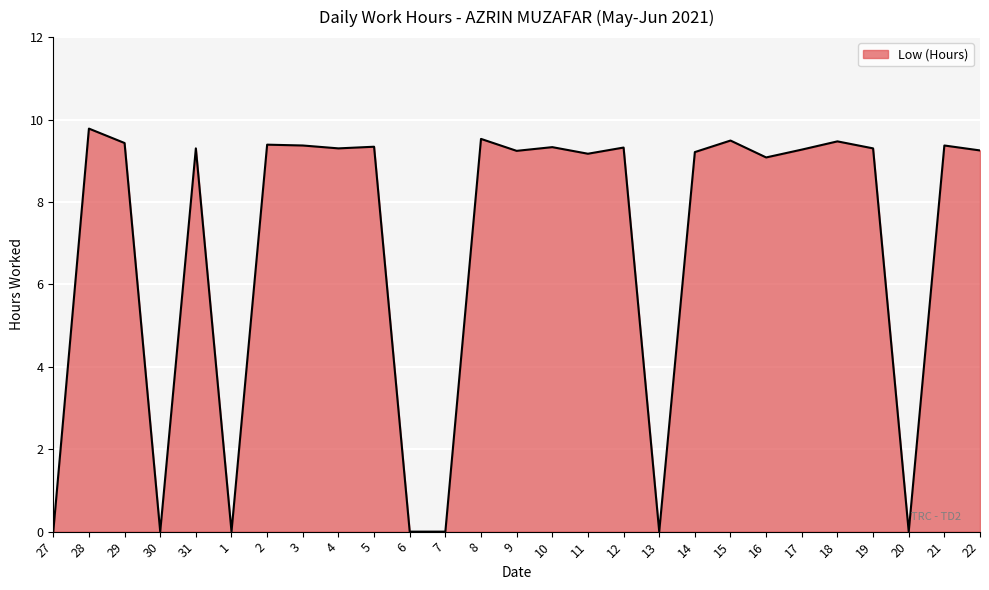

What position from the right is 5?

18